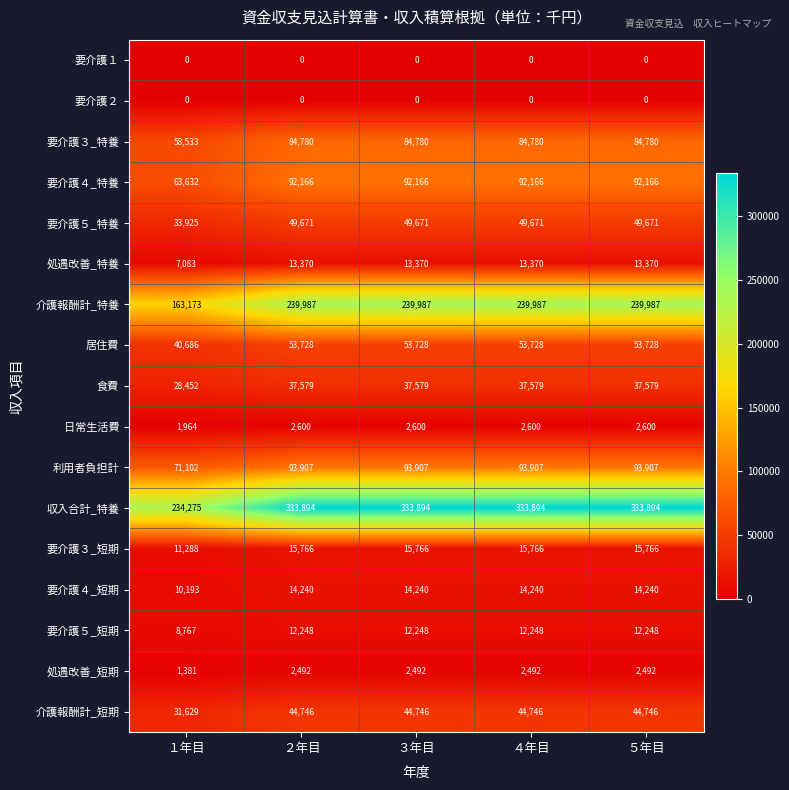

What is the sum of all 居住費 values?

255598